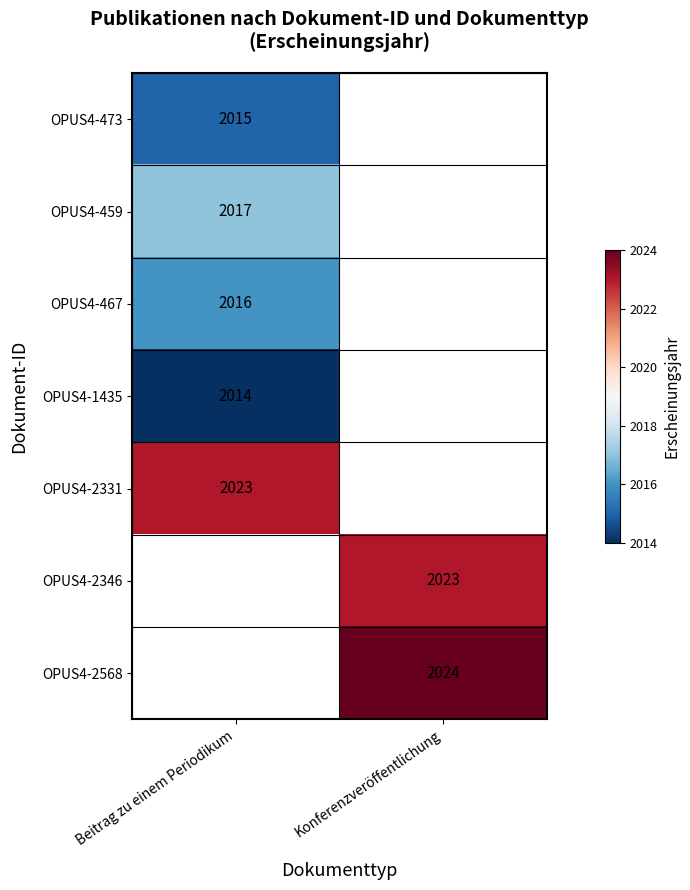

Which category has the lowest value across all series?

Beitrag zu einem Periodikum